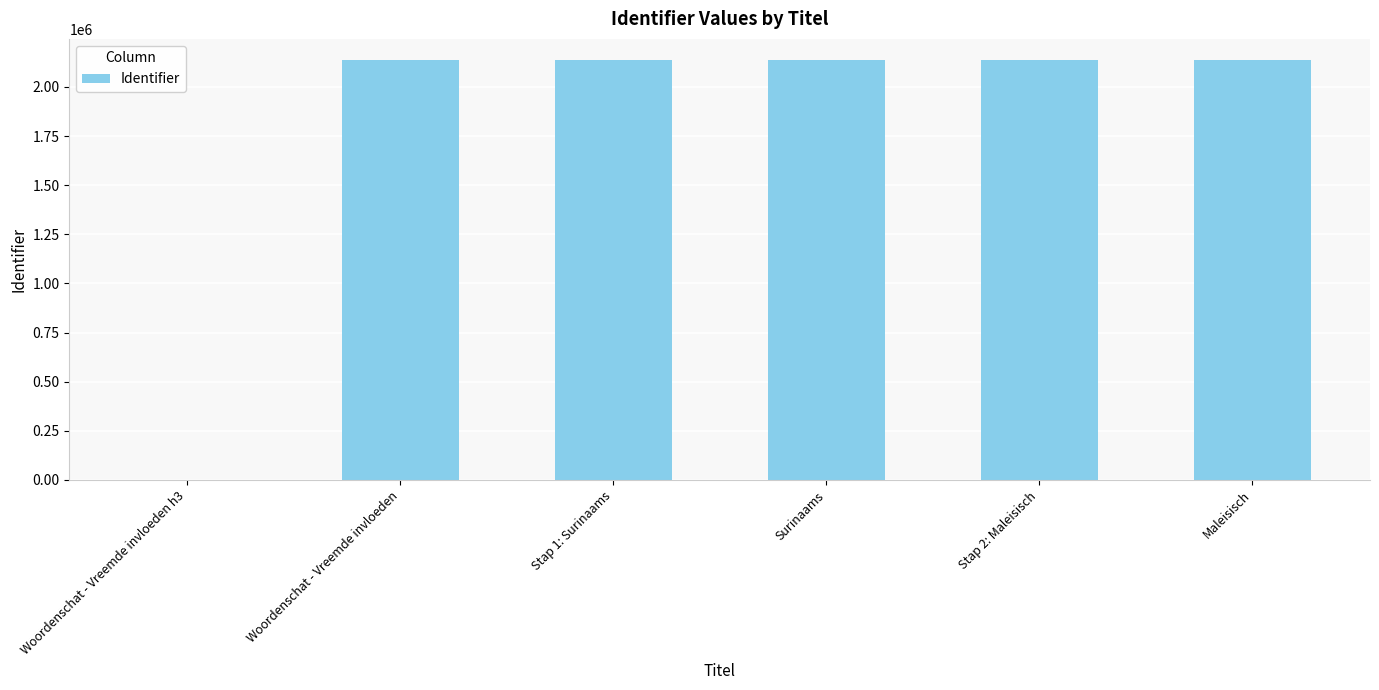

The chart shows a value of 2137760 at Woordenschat - Vreemde invloeden. True or false?

True